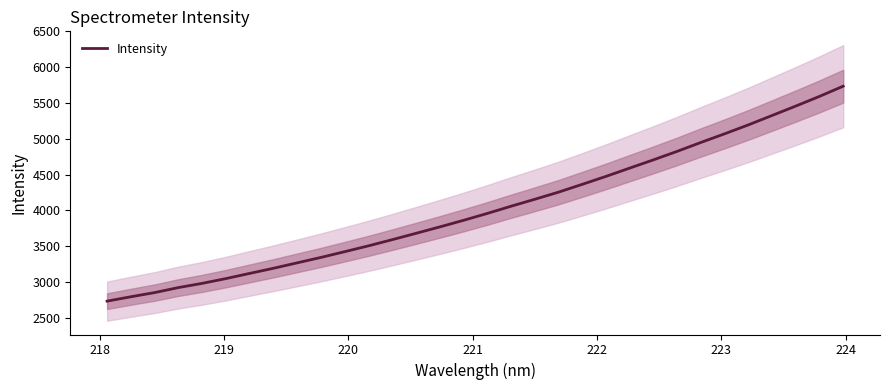

What is the lowest value of the Intensity series?

2733.9